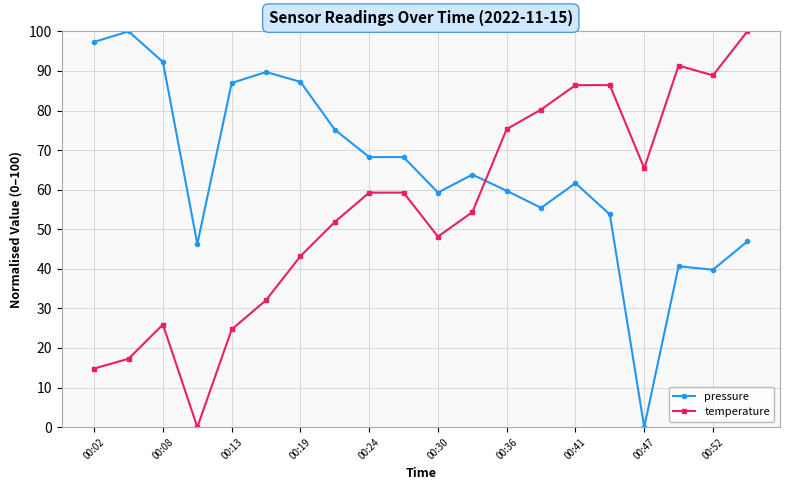

How many data points does each series have?

20